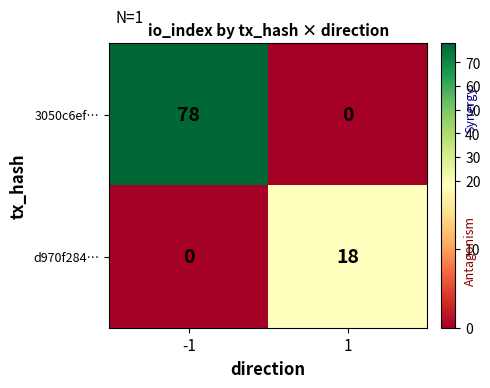

The value of 3050c6ef… at -1 is 78. True or false?

True